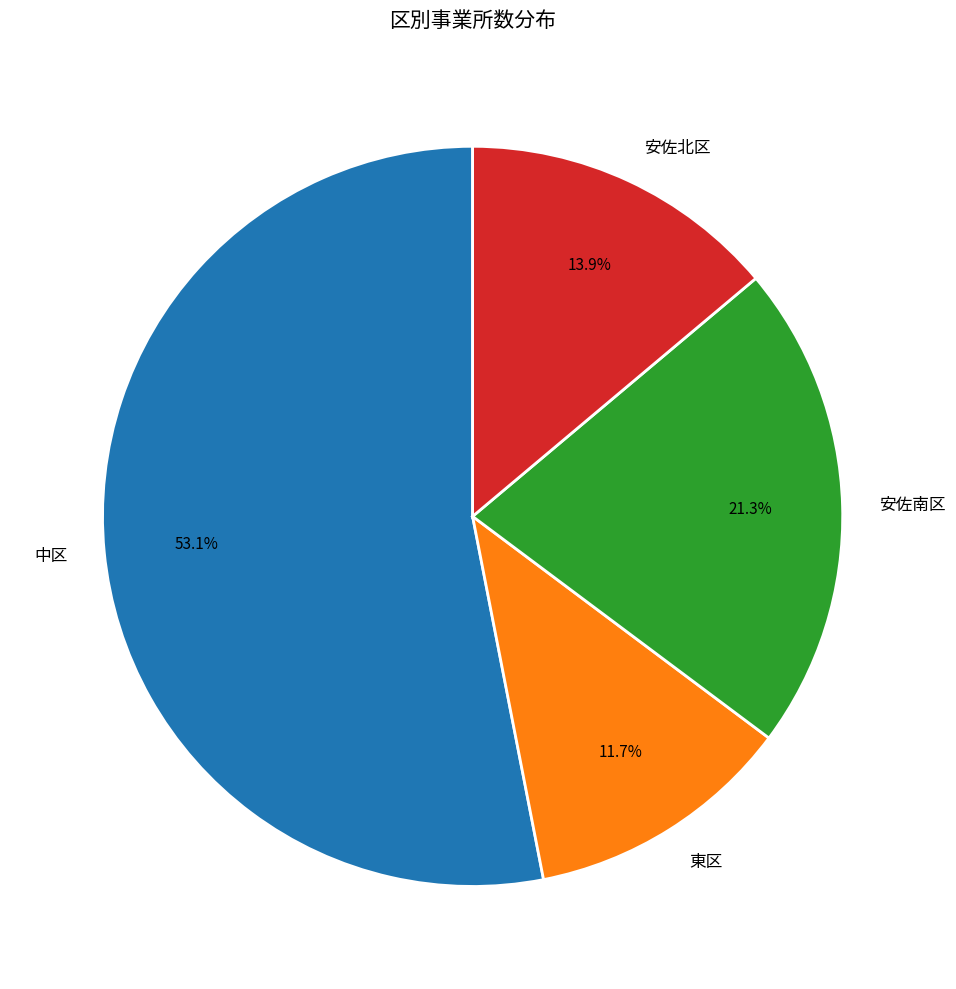

Is it true that 中区 is 53% of the pie?

True